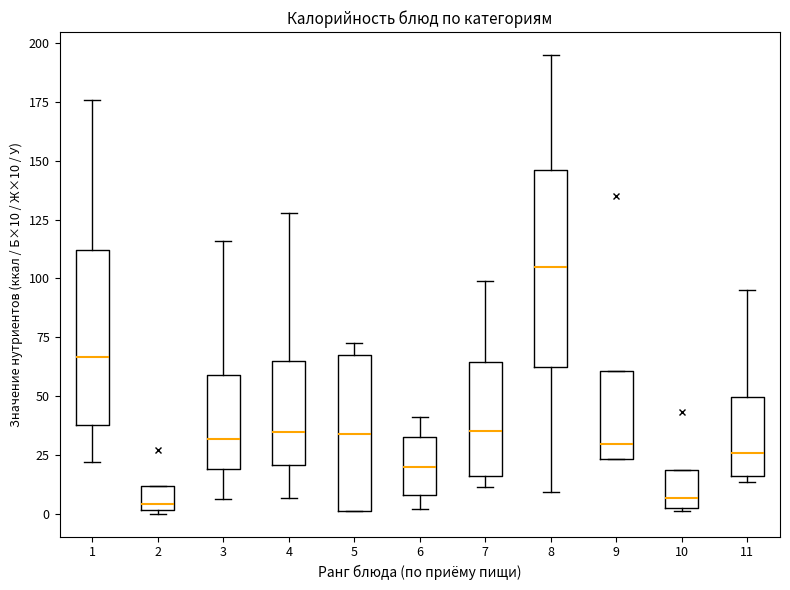

Comparing the boxes themselves (not the whiskers), which one is the tallest?

8